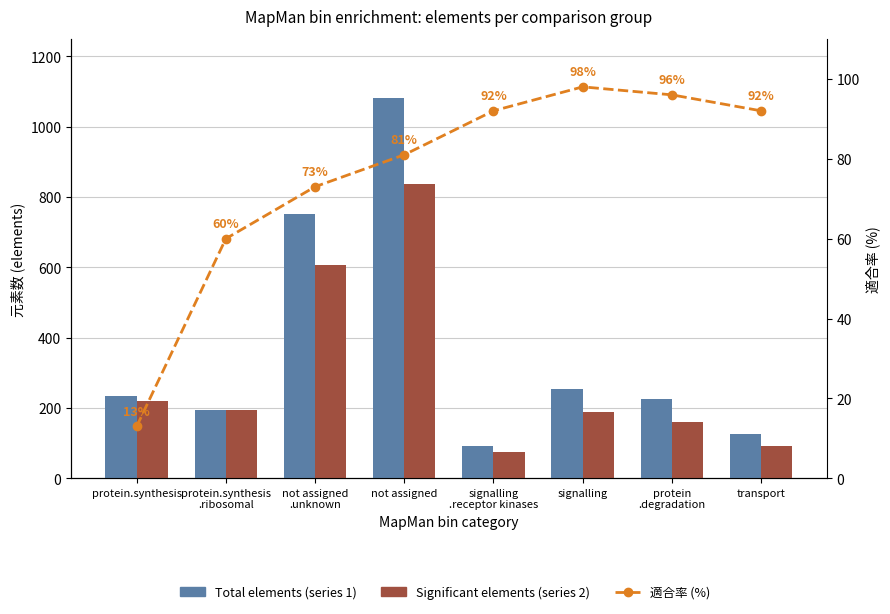

What is the total value across all series at protein.synthesis?

467